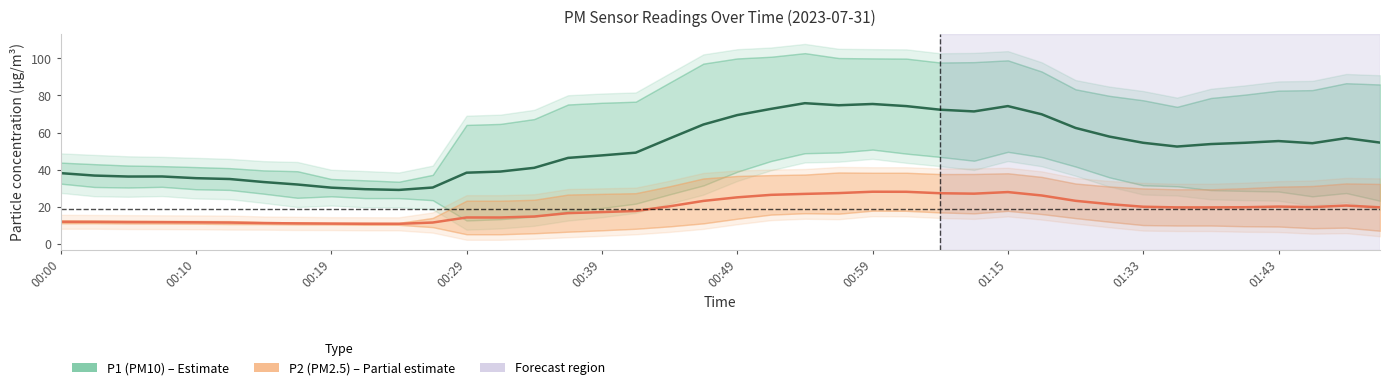

List the series in order of their peak value, highest first.

P1, P2